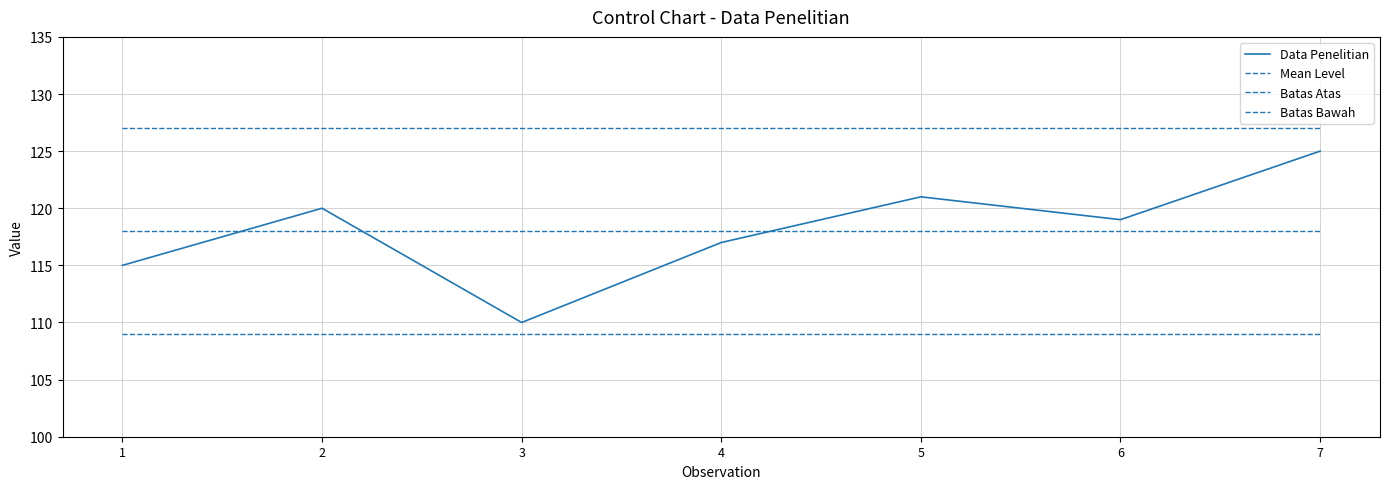

Which label corresponds to the largest value in the chart?

1